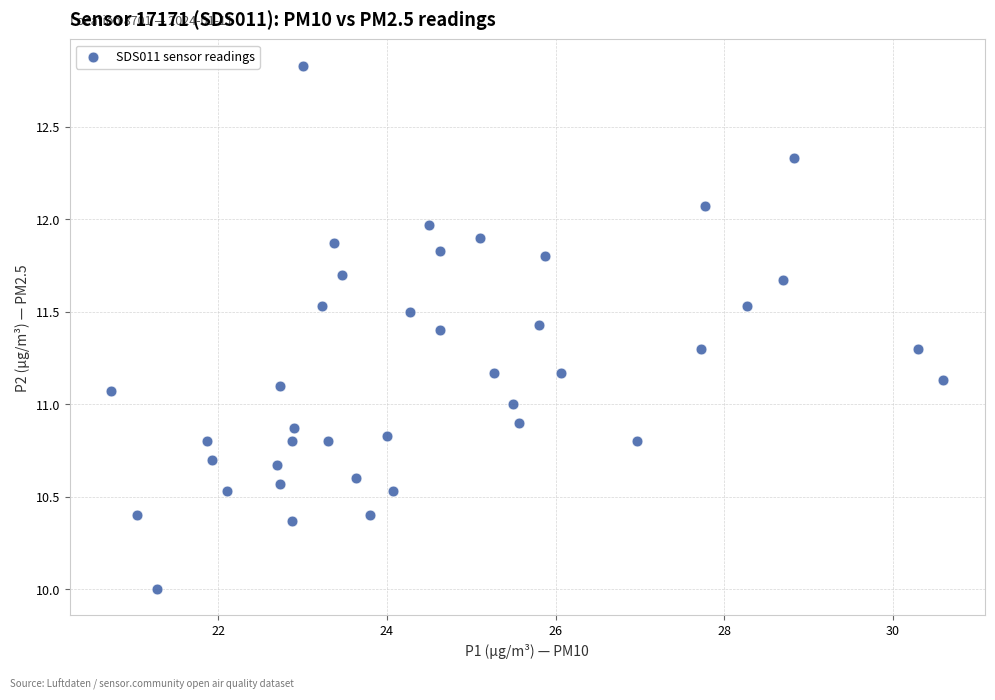

What is the range of Y values (max minus min)?

2.8